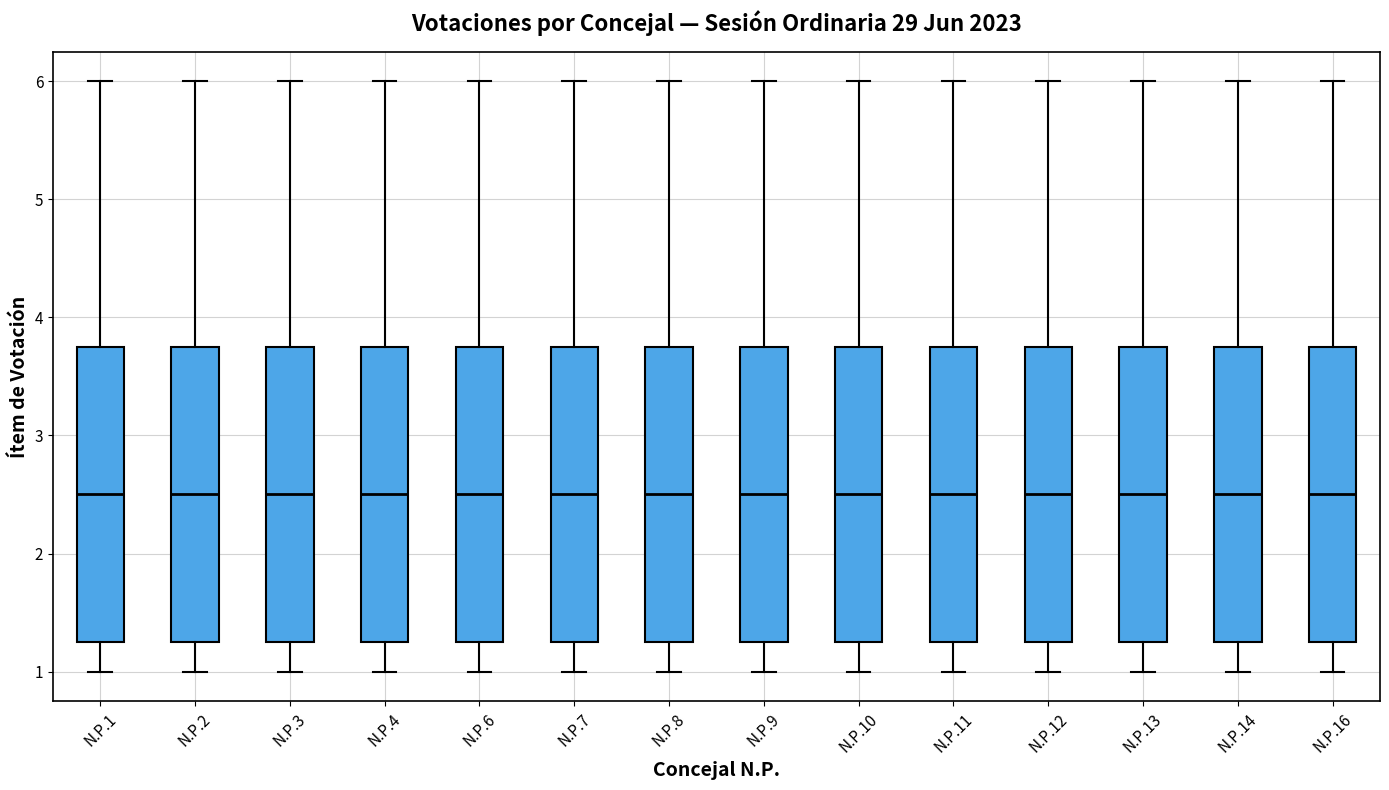

Reading left to right, read every box against the y-axis: the position of its median line, the range the box covers, and the ends of its whiskers. The values are not printed on the chart, so give them approximately, as read against the axis.

N.P.1: median 2.5, box 1.3 to 3.8, whiskers 1.0 to 6.0
N.P.2: median 2.5, box 1.3 to 3.8, whiskers 1.0 to 6.0
N.P.3: median 2.5, box 1.3 to 3.8, whiskers 1.0 to 6.0
N.P.4: median 2.5, box 1.3 to 3.8, whiskers 1.0 to 6.0
N.P.6: median 2.5, box 1.3 to 3.8, whiskers 1.0 to 6.0
N.P.7: median 2.5, box 1.3 to 3.8, whiskers 1.0 to 6.0
N.P.8: median 2.5, box 1.3 to 3.8, whiskers 1.0 to 6.0
N.P.9: median 2.5, box 1.3 to 3.8, whiskers 1.0 to 6.0
N.P.10: median 2.5, box 1.3 to 3.8, whiskers 1.0 to 6.0
N.P.11: median 2.5, box 1.3 to 3.8, whiskers 1.0 to 6.0
N.P.12: median 2.5, box 1.3 to 3.8, whiskers 1.0 to 6.0
N.P.13: median 2.5, box 1.3 to 3.8, whiskers 1.0 to 6.0
N.P.14: median 2.5, box 1.3 to 3.8, whiskers 1.0 to 6.0
N.P.16: median 2.5, box 1.3 to 3.8, whiskers 1.0 to 6.0